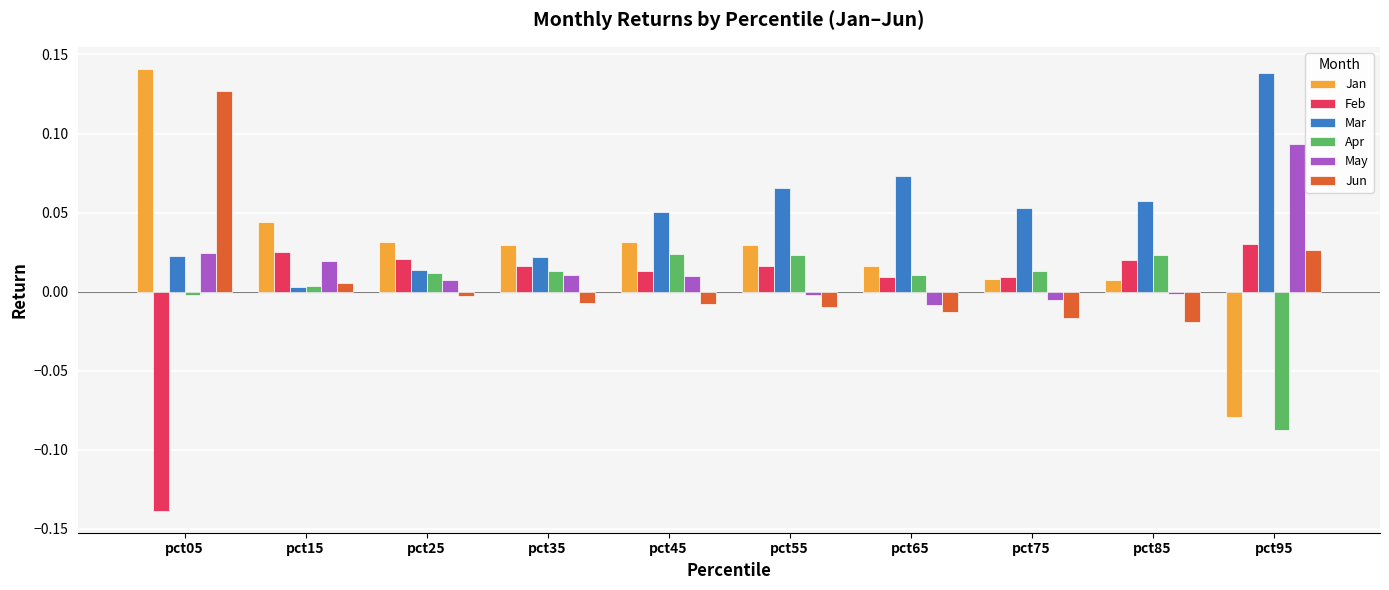

At which category is the sum across all series the highest?

pct05